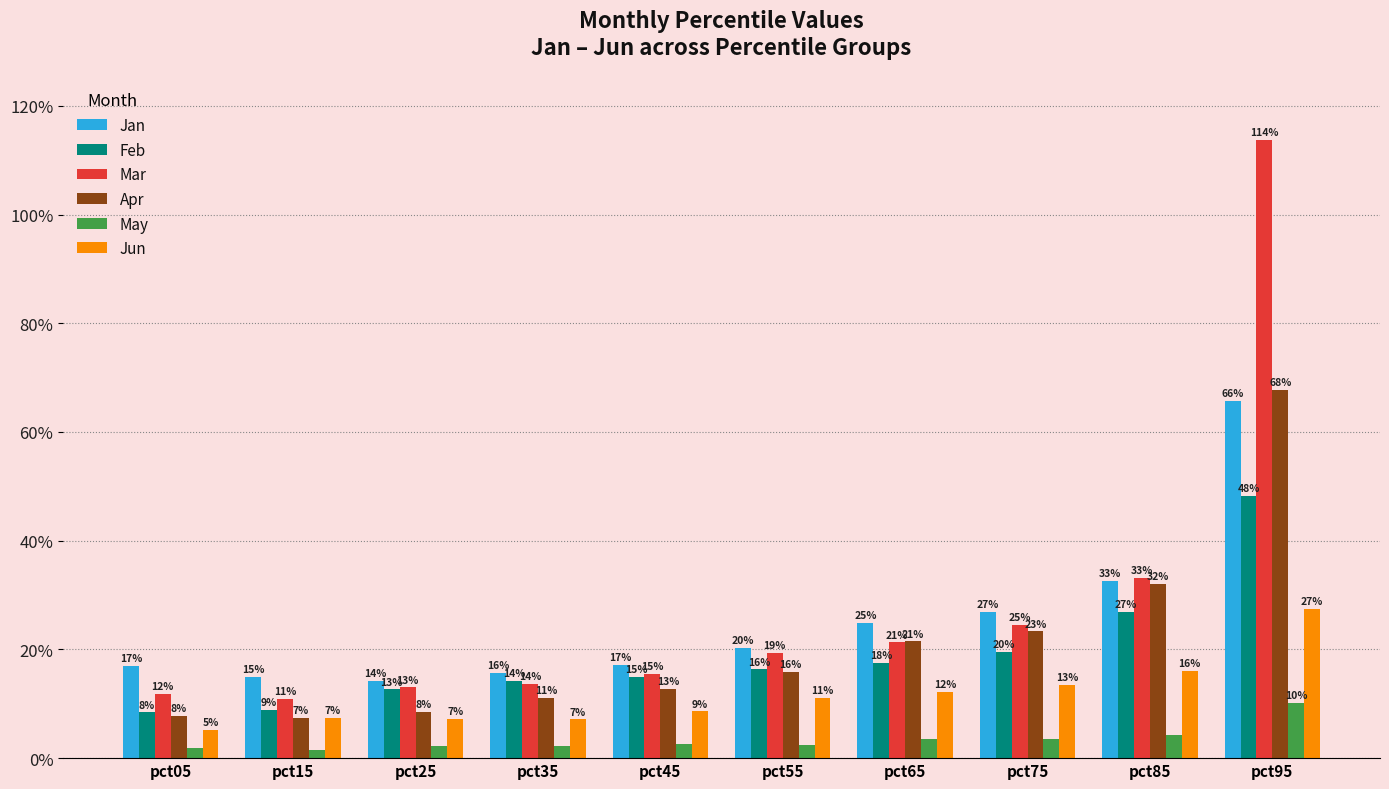

Are the bars grouped side by side (vs. stacked)?

Yes